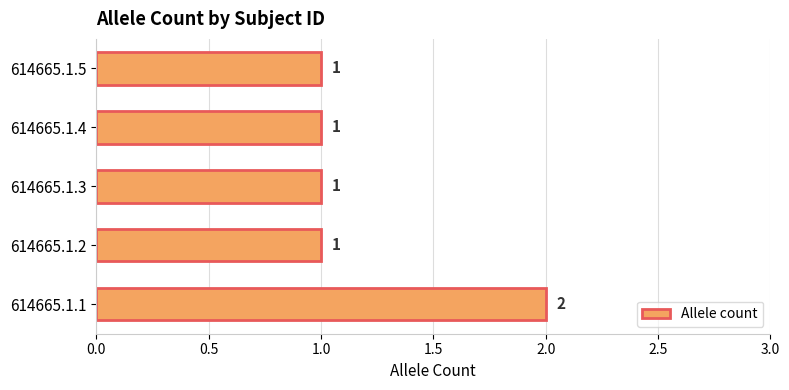

The chart shows a value of 2 at 614665.1.1. True or false?

True